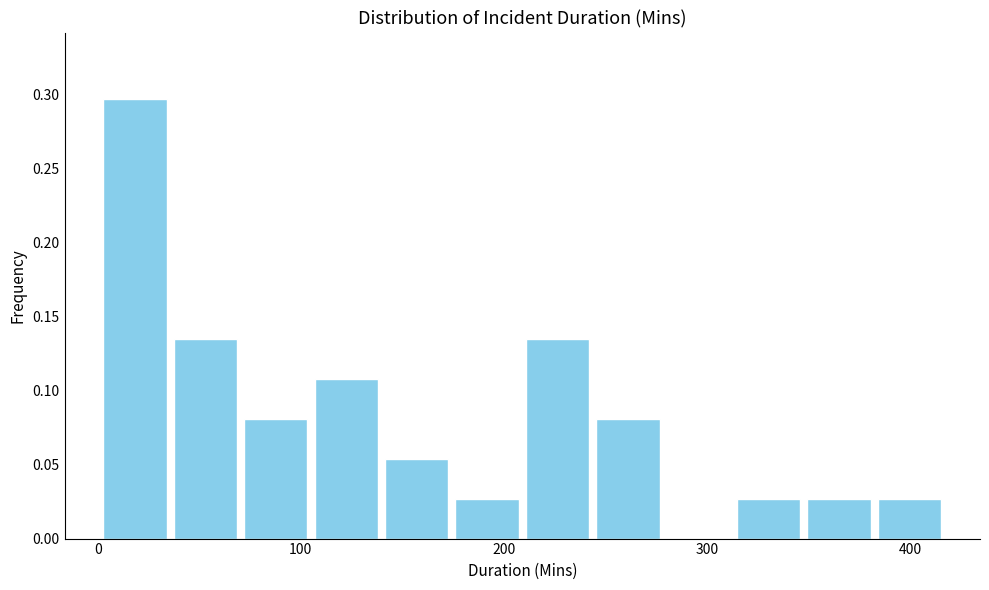

Read against the x-axis, roughly where is the centre of the tallest bar?

20